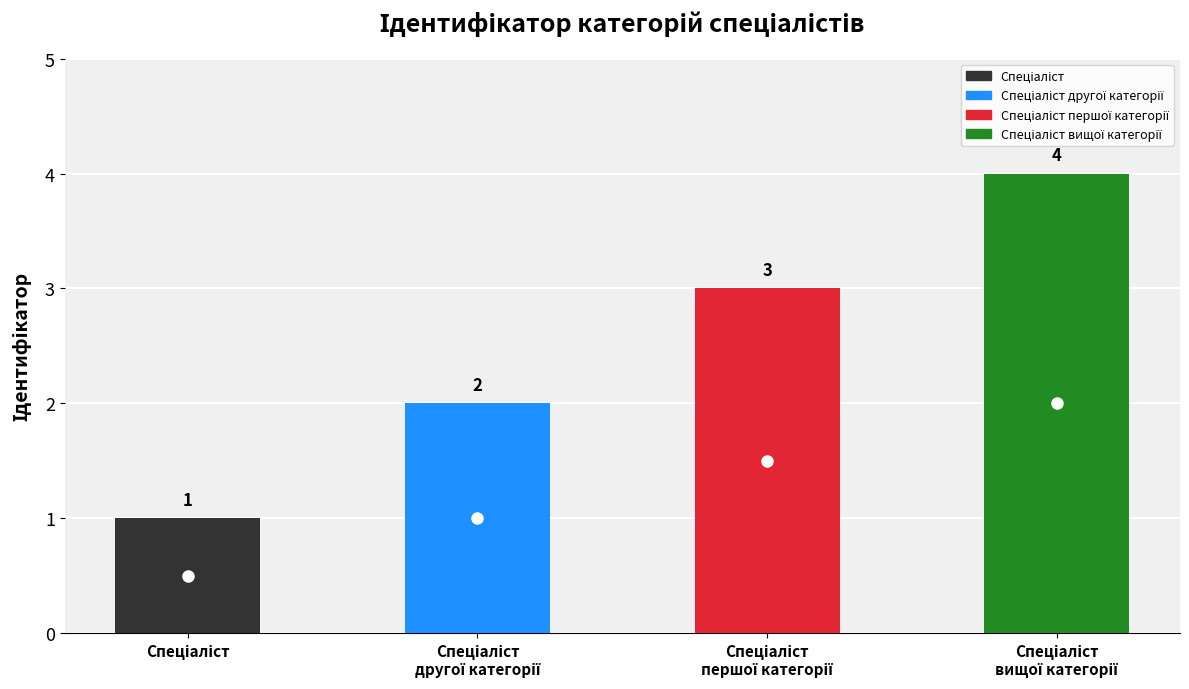

Reading left to right, transcribe all the data shown in this chart.

1	2	3	4